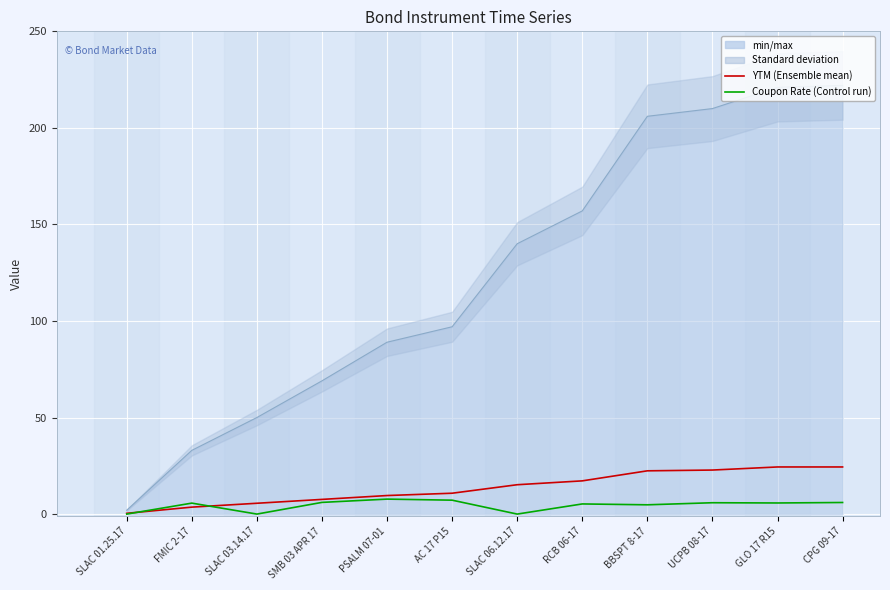

Reading left to right, transcribe all the data shown in this chart.

YTM (x40): 0.4	3.6	5.6	7.6	9.6	10.8	15.2	17.2	22.4	22.8	24.4	24.4
Coupon Rate: 0.0	5.7	0.0	6.0	7.8	7.2	0.0	5.2	4.8	5.9	5.8	6.0